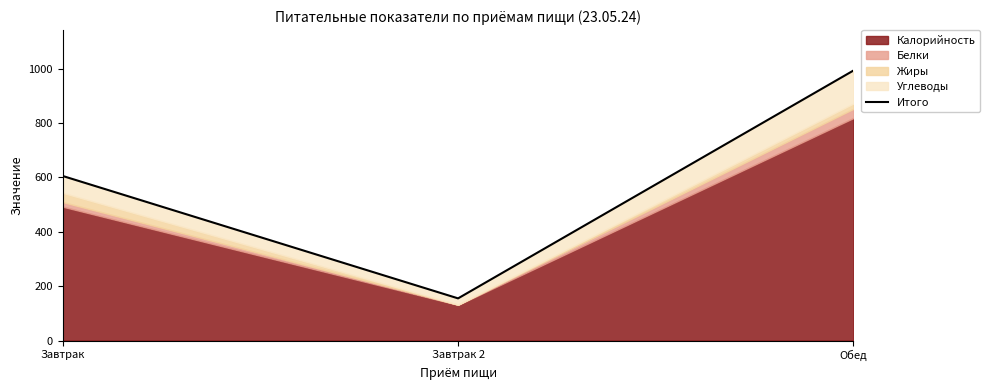

What is the label of the 1st point from the left?

Завтрак